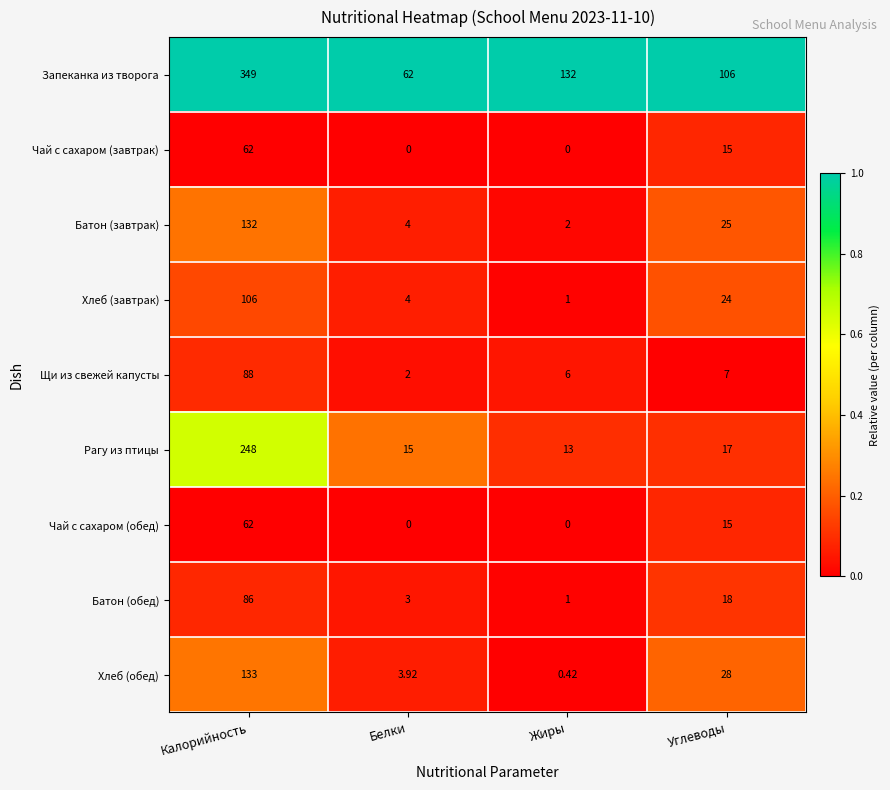

At how many categories does at least one series exceed 0?

4